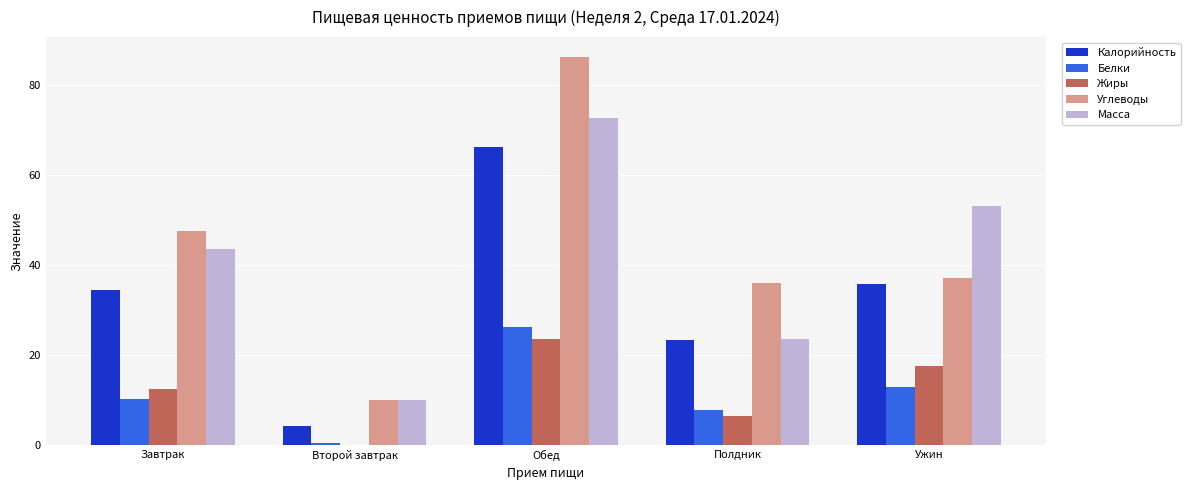

At which category is the sum across all series the highest?

Обед